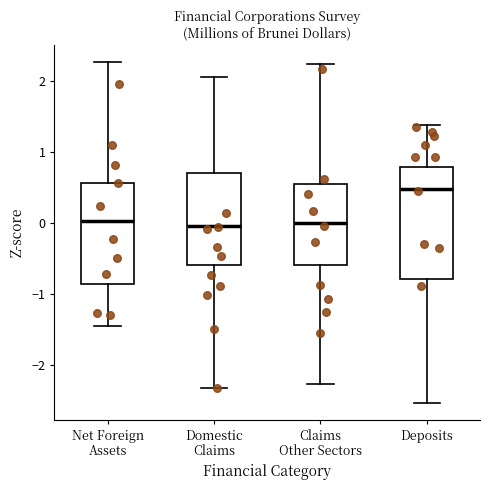

Where does the lower whisker of the box for Deposits end on the y-axis? The values are not printed on the chart, so give them approximately, as read against the axis.

-2.5